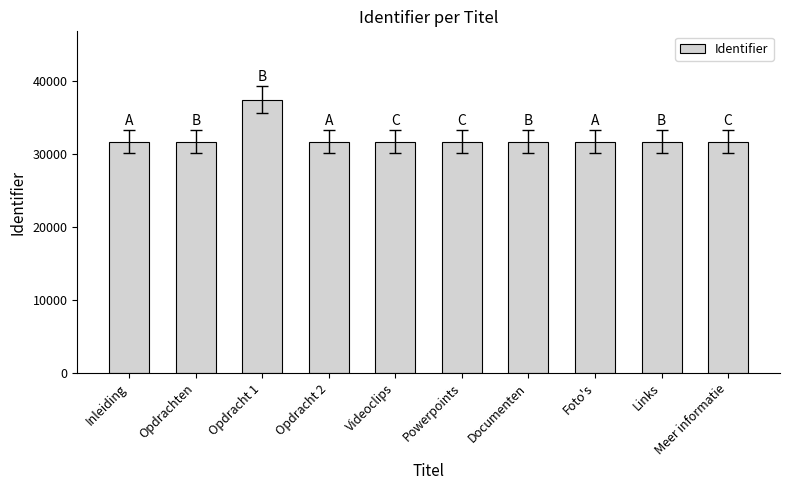

What is the difference between the values at Opdracht 1 and Opdracht 2?

5789